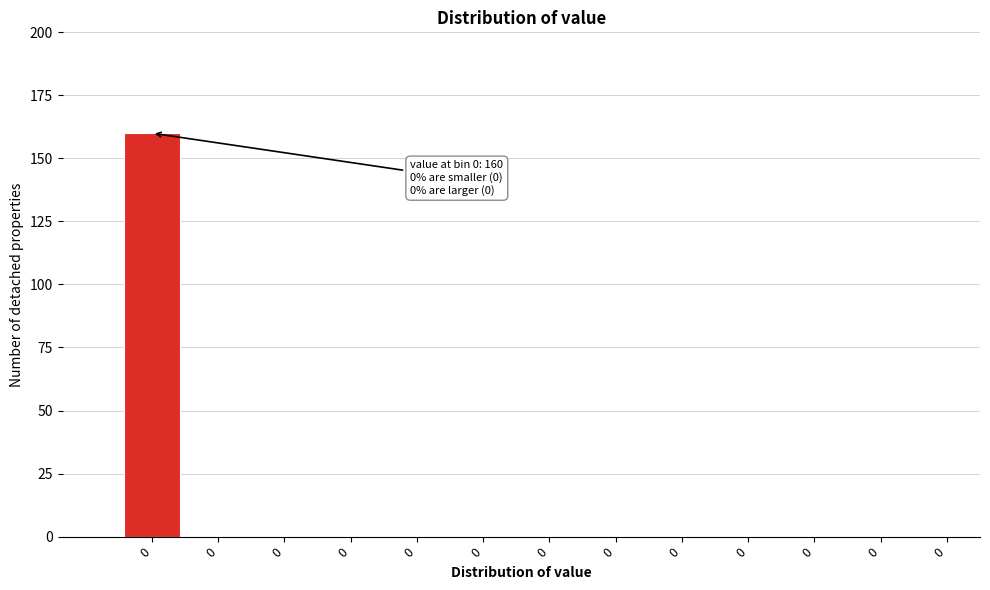

How many distinct data groups are displayed?

1